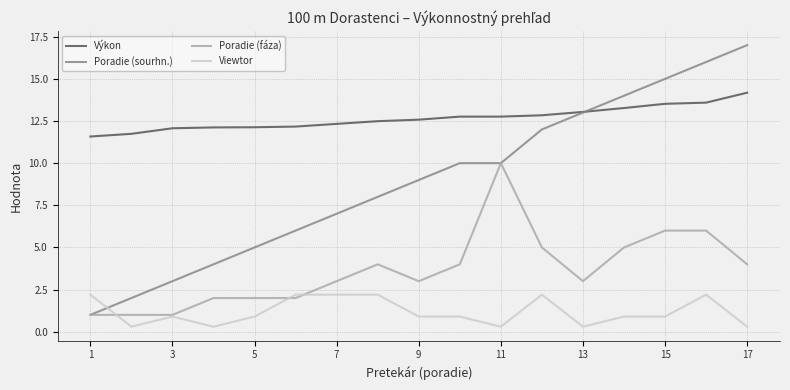

Which series has the largest total across all categories?

Výkon